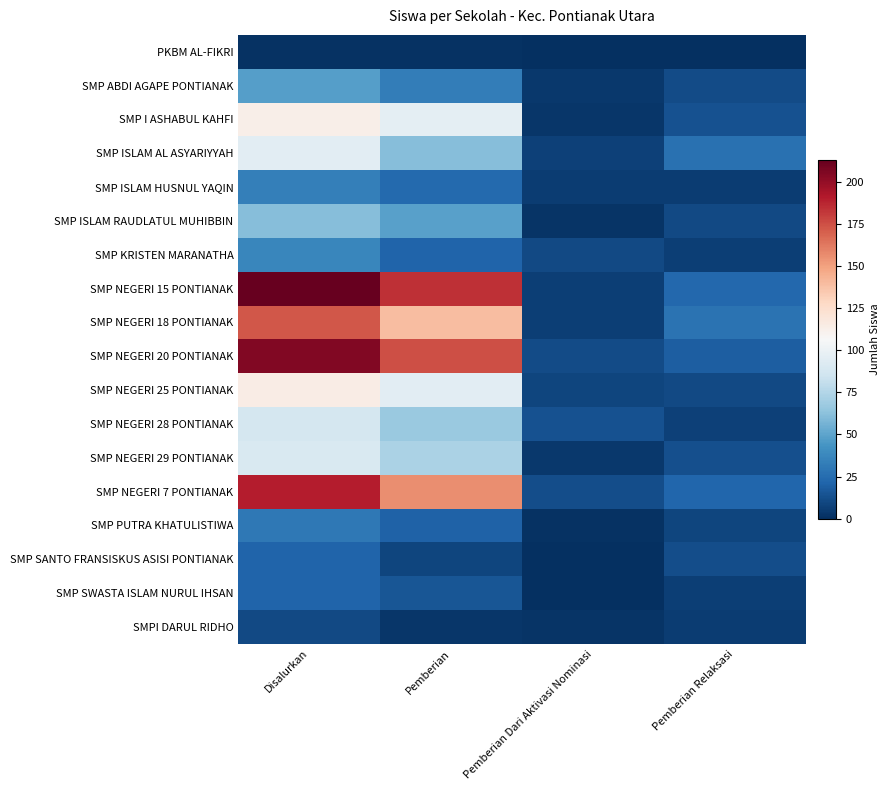

Reading left to right, extract all data points from this chart.

PKBM AL-FIKRI: Disalurkan=1	Pemberian=1	Pemberian Dari Aktivasi Nominasi=0	Pemberian Relaksasi=0
SMP ABDI AGAPE PONTIANAK: Disalurkan=48	Pemberian=33	Pemberian Dari Aktivasi Nominasi=4	Pemberian Relaksasi=11
SMP I ASHABUL KAHFI: Disalurkan=113	Pemberian=96	Pemberian Dari Aktivasi Nominasi=3	Pemberian Relaksasi=14
SMP ISLAM AL ASYARIYYAH: Disalurkan=95	Pemberian=61	Pemberian Dari Aktivasi Nominasi=7	Pemberian Relaksasi=27
SMP ISLAM HUSNUL YAQIN: Disalurkan=34	Pemberian=24	Pemberian Dari Aktivasi Nominasi=5	Pemberian Relaksasi=5
SMP ISLAM RAUDLATUL MUHIBBIN: Disalurkan=61	Pemberian=49	Pemberian Dari Aktivasi Nominasi=2	Pemberian Relaksasi=10
SMP KRISTEN MARANATHA: Disalurkan=37	Pemberian=21	Pemberian Dari Aktivasi Nominasi=10	Pemberian Relaksasi=6
SMP NEGERI 15 PONTIANAK: Disalurkan=213	Pemberian=184	Pemberian Dari Aktivasi Nominasi=6	Pemberian Relaksasi=23
SMP NEGERI 18 PONTIANAK: Disalurkan=173	Pemberian=139	Pemberian Dari Aktivasi Nominasi=6	Pemberian Relaksasi=28
SMP NEGERI 20 PONTIANAK: Disalurkan=205	Pemberian=175	Pemberian Dari Aktivasi Nominasi=11	Pemberian Relaksasi=19
SMP NEGERI 25 PONTIANAK: Disalurkan=114	Pemberian=95	Pemberian Dari Aktivasi Nominasi=9	Pemberian Relaksasi=10
SMP NEGERI 28 PONTIANAK: Disalurkan=88	Pemberian=67	Pemberian Dari Aktivasi Nominasi=14	Pemberian Relaksasi=7
SMP NEGERI 29 PONTIANAK: Disalurkan=90	Pemberian=73	Pemberian Dari Aktivasi Nominasi=4	Pemberian Relaksasi=13
SMP NEGERI 7 PONTIANAK: Disalurkan=190	Pemberian=156	Pemberian Dari Aktivasi Nominasi=12	Pemberian Relaksasi=22
SMP PUTRA KHATULISTIWA: Disalurkan=30	Pemberian=20	Pemberian Dari Aktivasi Nominasi=1	Pemberian Relaksasi=9
SMP SANTO FRANSISKUS ASISI PONTIANAK: Disalurkan=21	Pemberian=9	Pemberian Dari Aktivasi Nominasi=0	Pemberian Relaksasi=12
SMP SWASTA ISLAM NURUL IHSAN: Disalurkan=21	Pemberian=15	Pemberian Dari Aktivasi Nominasi=0	Pemberian Relaksasi=6
SMPI DARUL RIDHO: Disalurkan=10	Pemberian=3	Pemberian Dari Aktivasi Nominasi=2	Pemberian Relaksasi=5